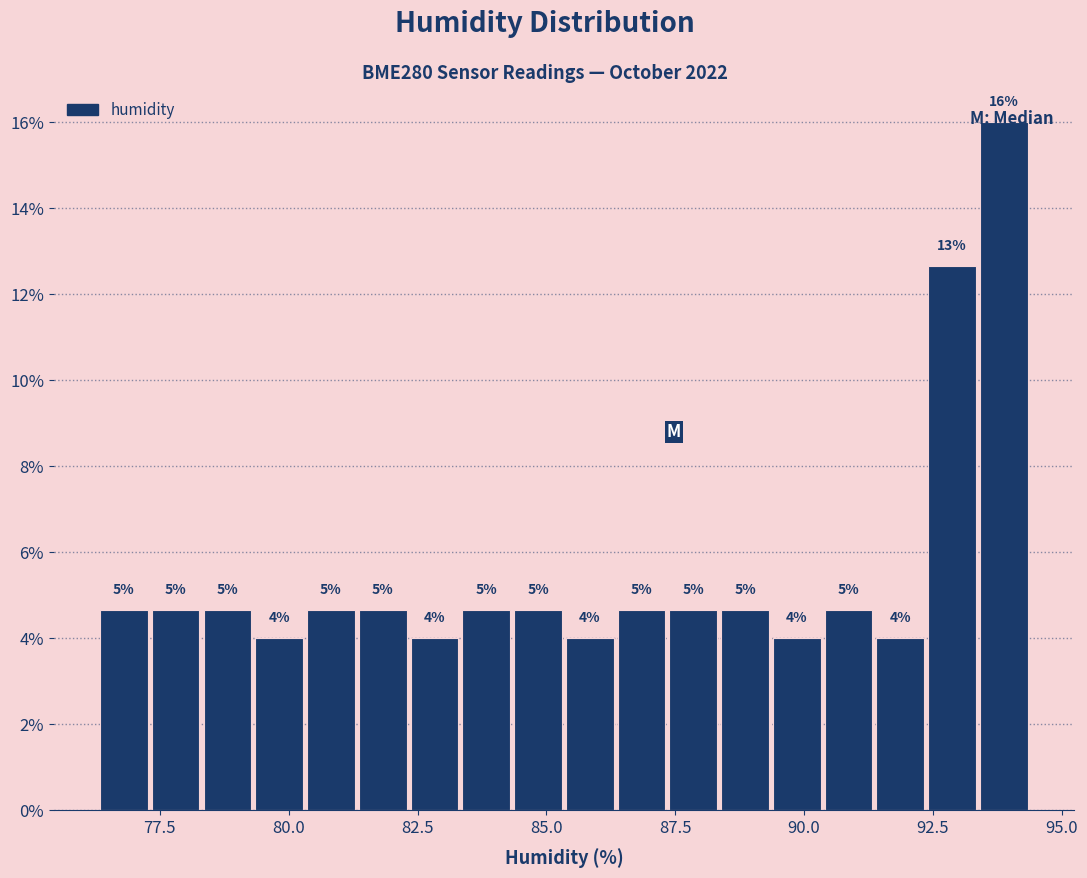

Read against the x-axis, roughly where is the centre of the tallest bar?

94.0